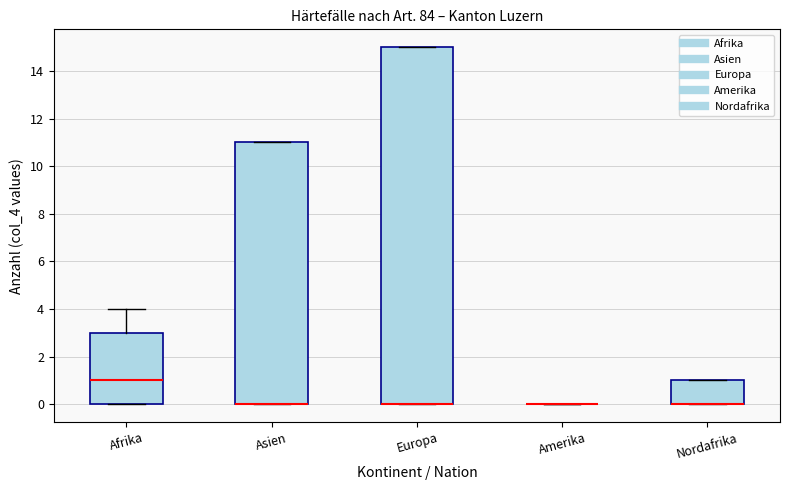

Which box is the tallest, from its lower edge to its upper edge?

Europa